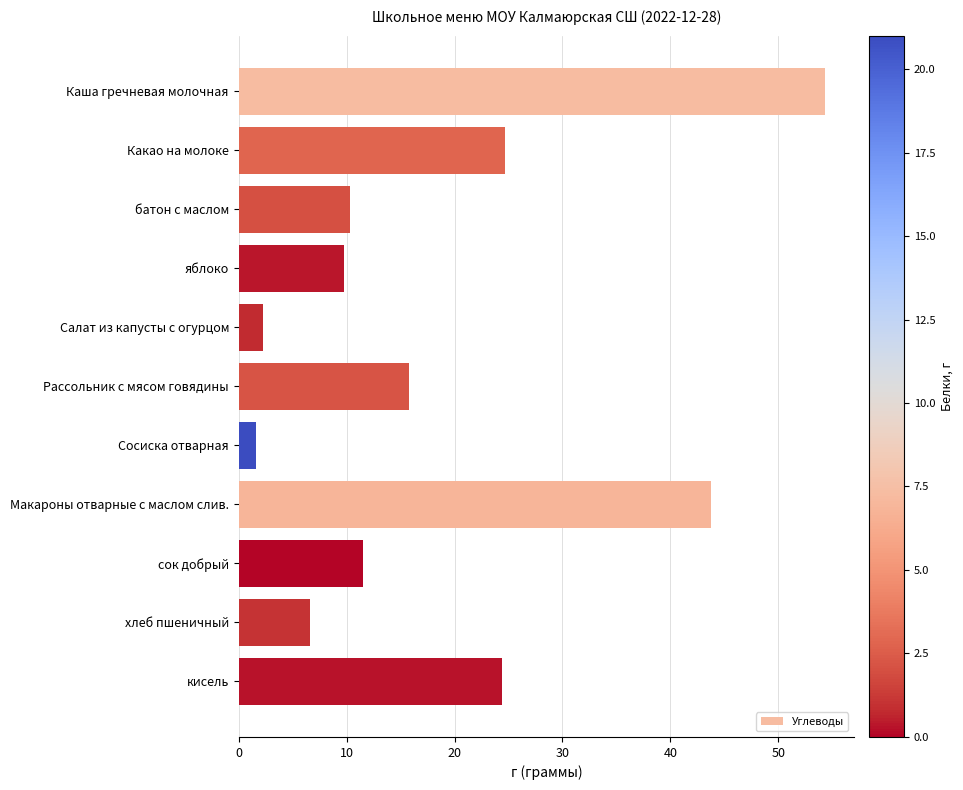

What is the ratio of the value at Салат из капусты с огурцом to the value at хлеб пшеничный?

0.3